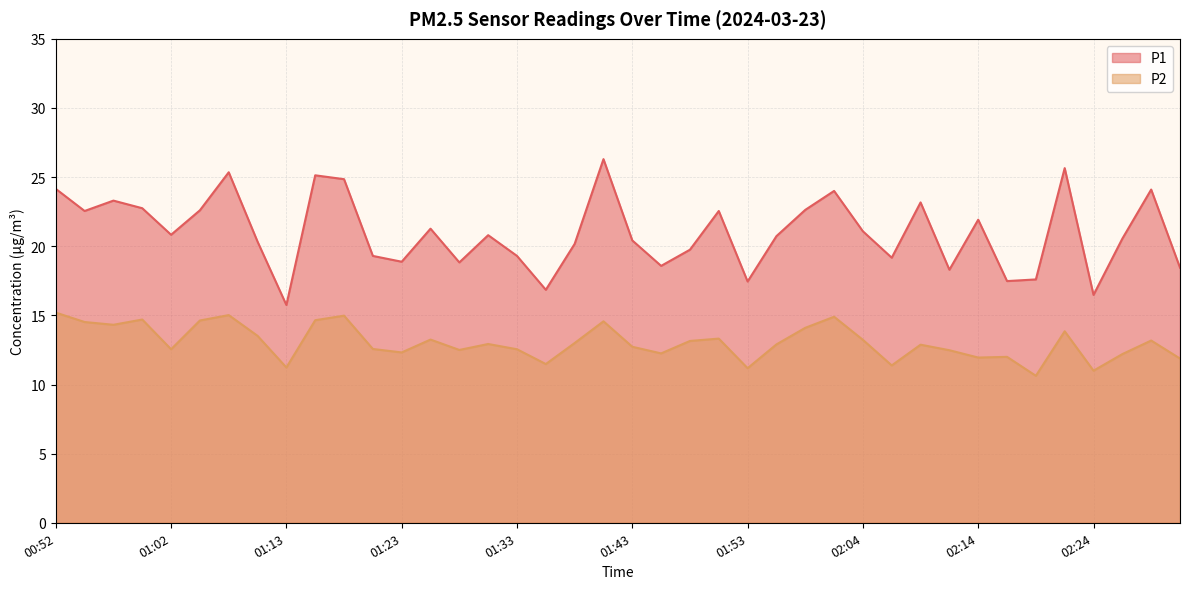

How many data points in P1 are less than 20?

15